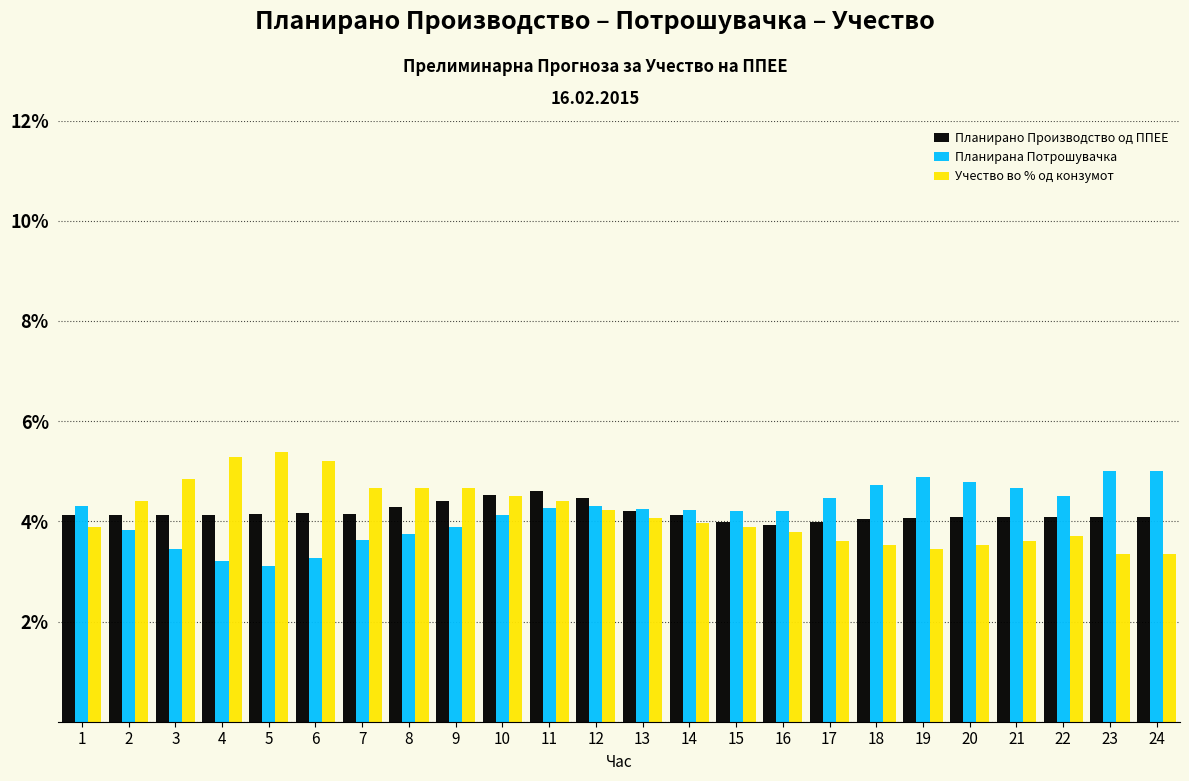

What is the spread (max minus min) of values at 21?

1.0